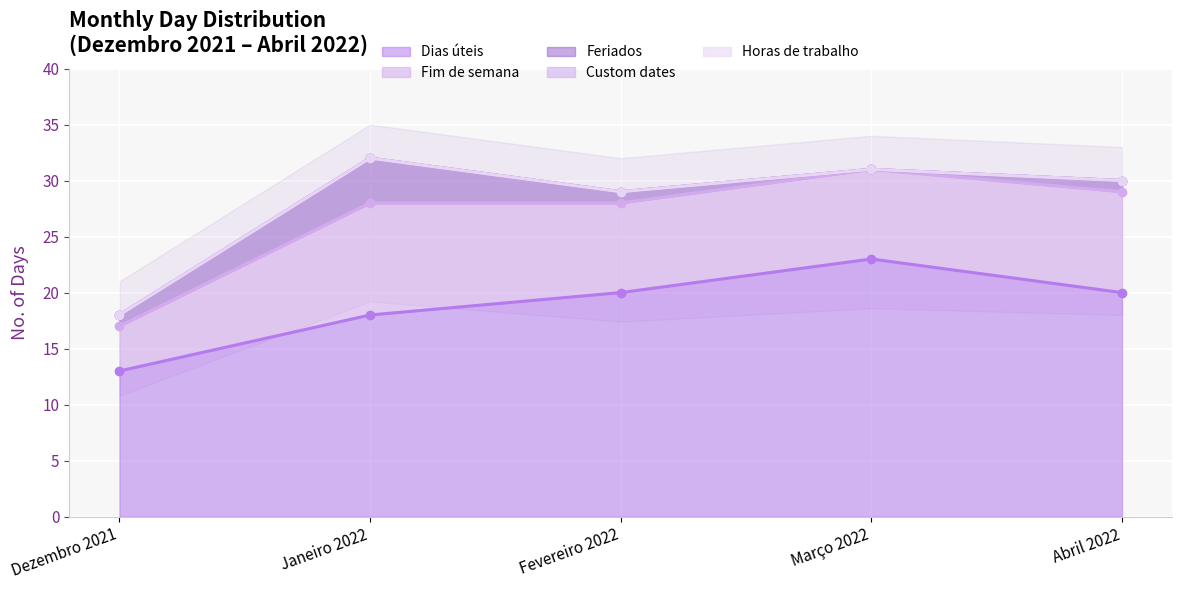

What is the lowest value of the Fim de semana series?

4